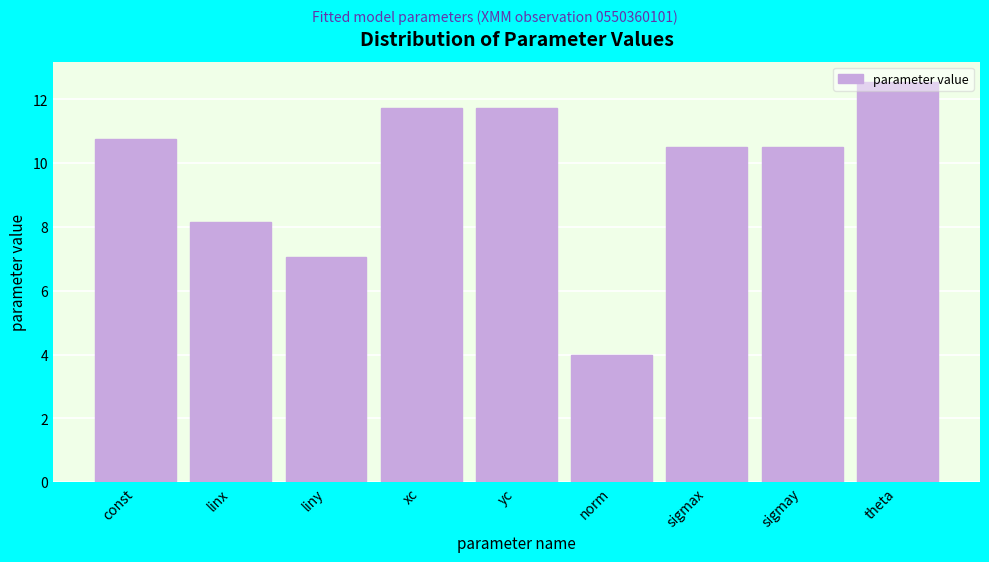

True or false: the data shows 11.2 at liny.

False